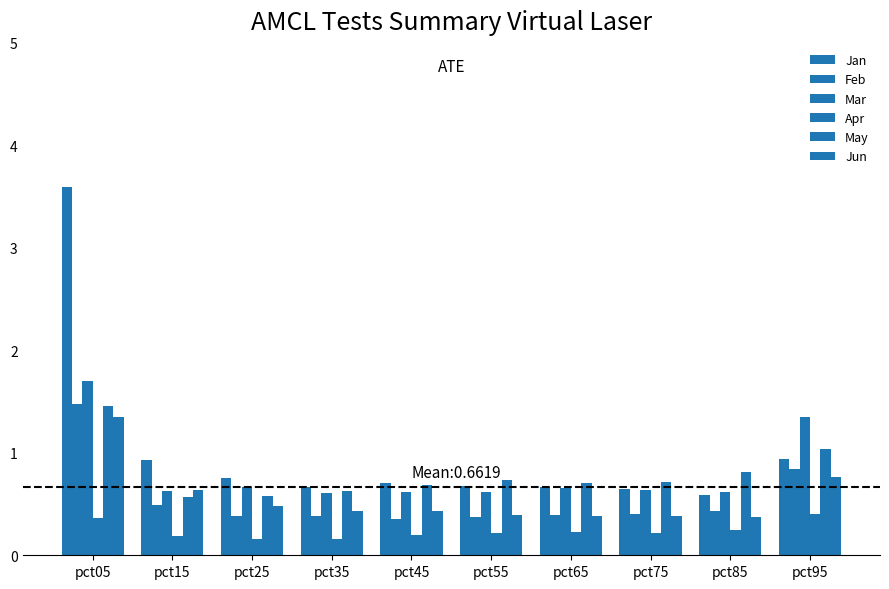

Which category has the highest value in the Mar series?

pct05